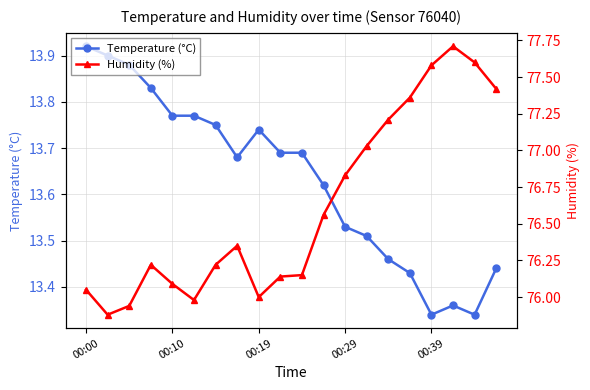

Does the chart display data point markers on the line(s)?

Yes